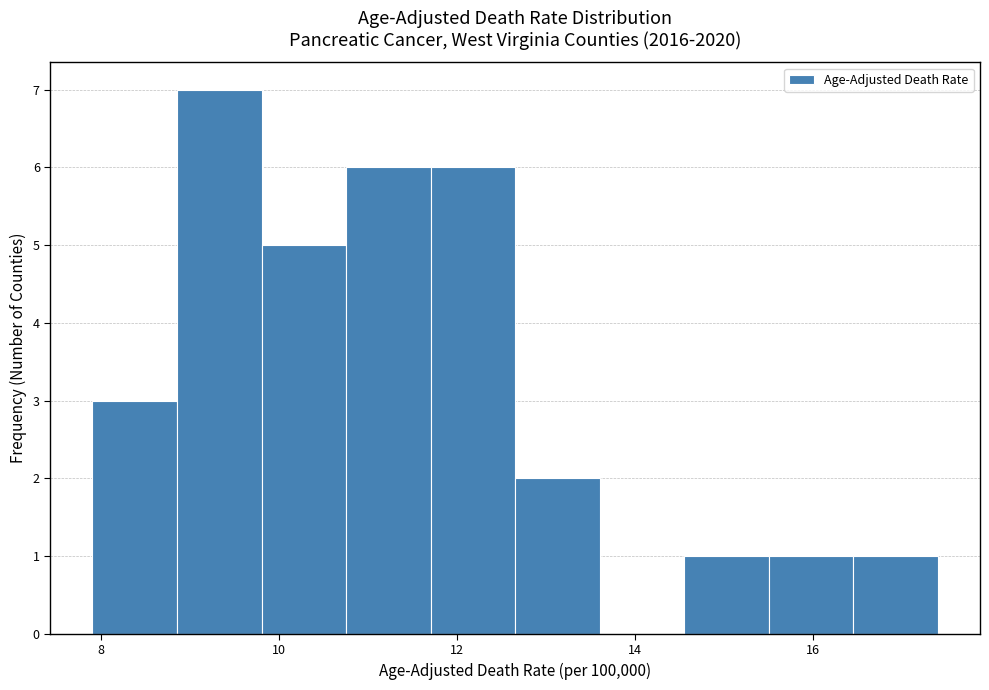

Over which range of the x-axis is the bar tallest?

8.85 to 9.80